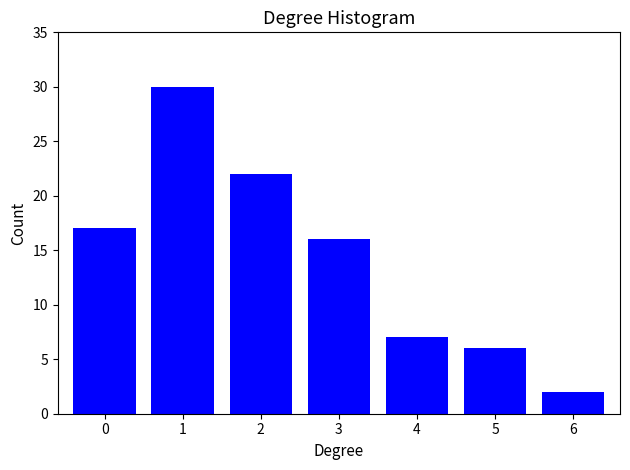

Reading right to left, transcribe all the data shown in this chart.

2	6	7	16	22	30	17